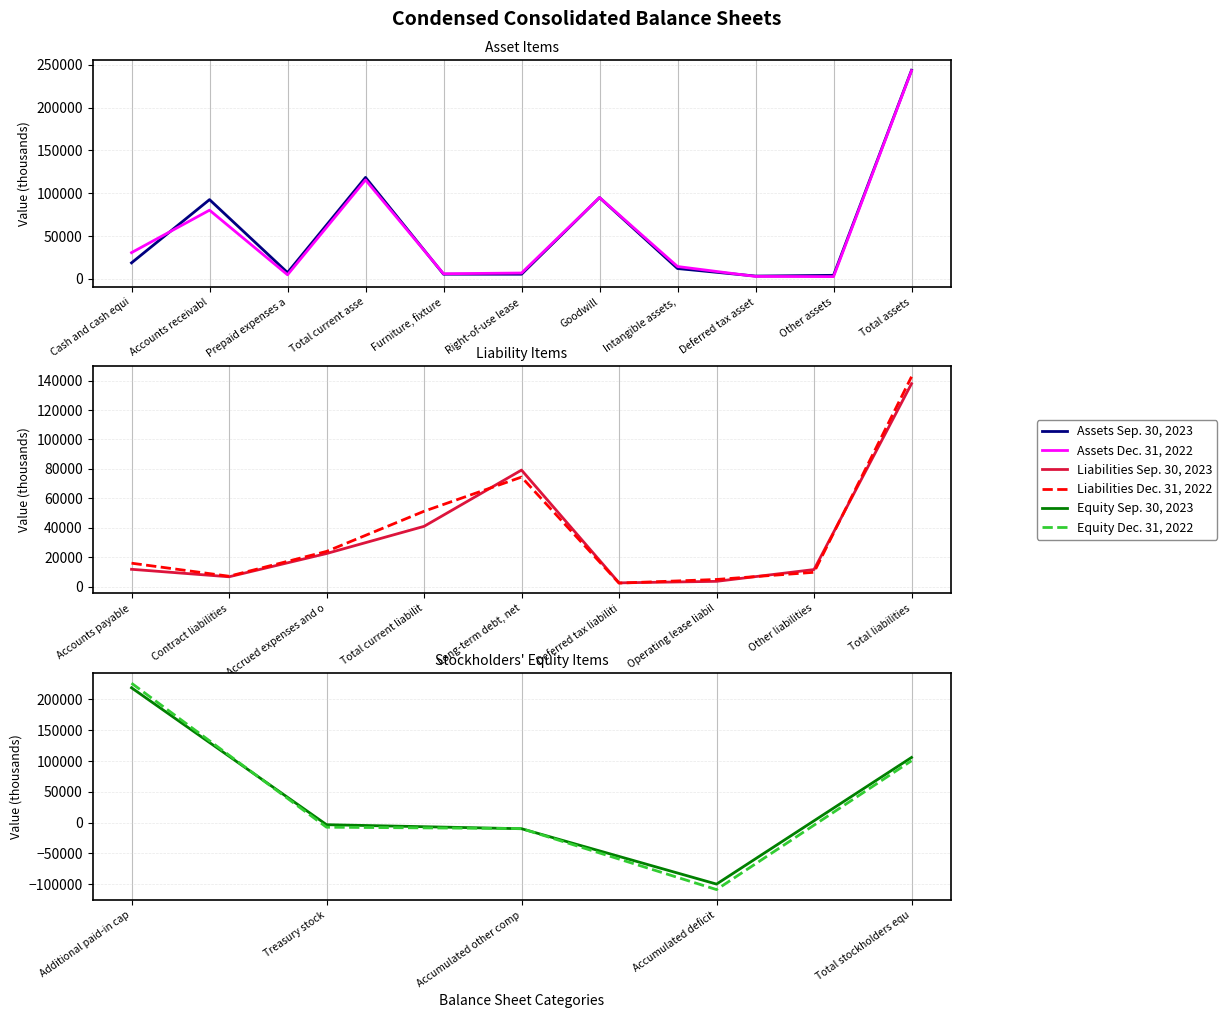

Is it true that Sep. 30, 2023 equals 392424 at Additional paid-in cap?

False